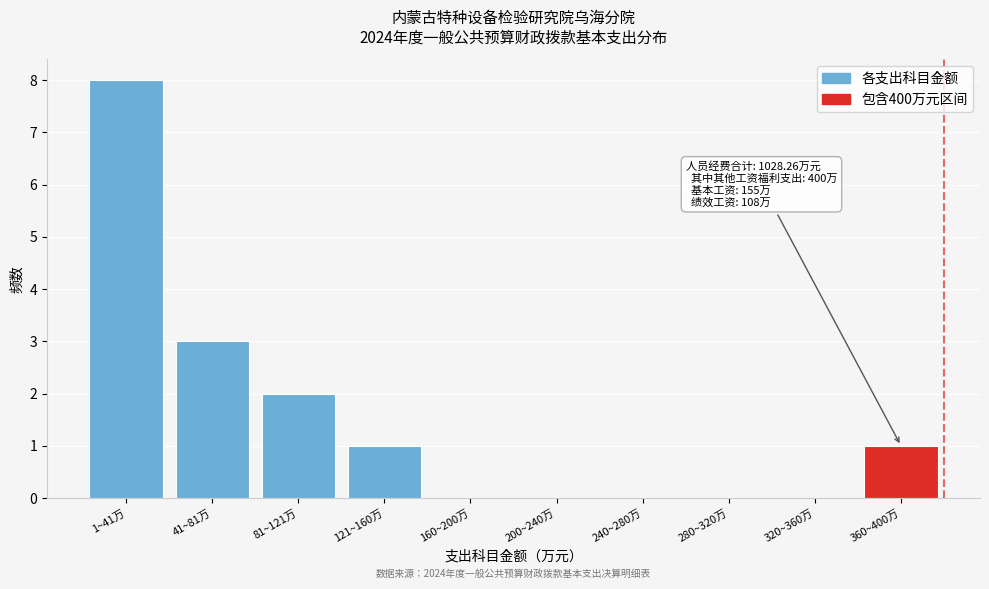

Reading left to right, list all the values displayed in this chart.

1~41万=8	41~81万=3	81~121万=2	121~160万=1	160~200万=0	200~240万=0	240~280万=0	280~320万=0	320~360万=0	360~400万=1